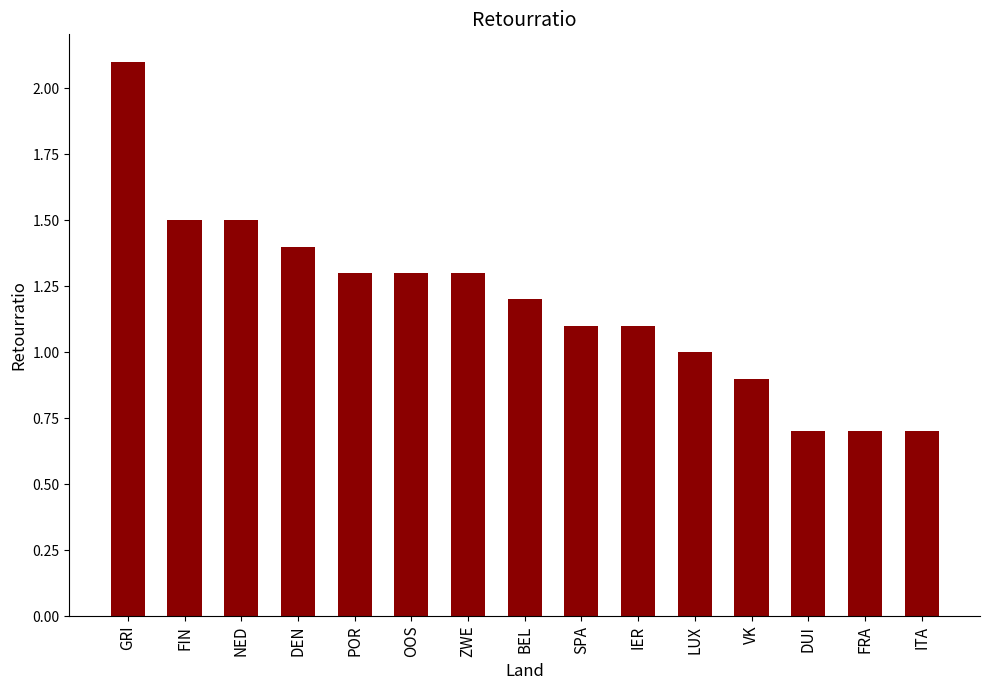

Does the chart contain any negative values?

No